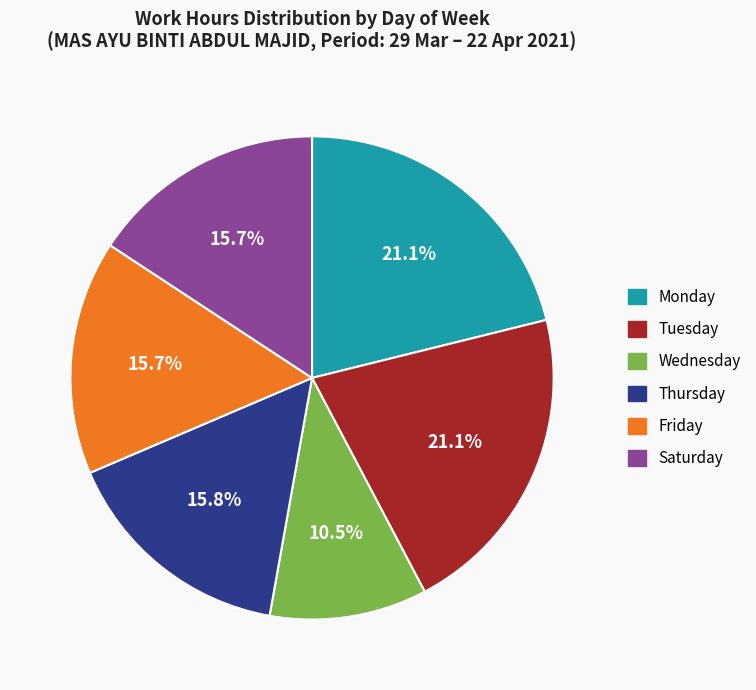

What percentage is NOT represented by Friday?

84.3%